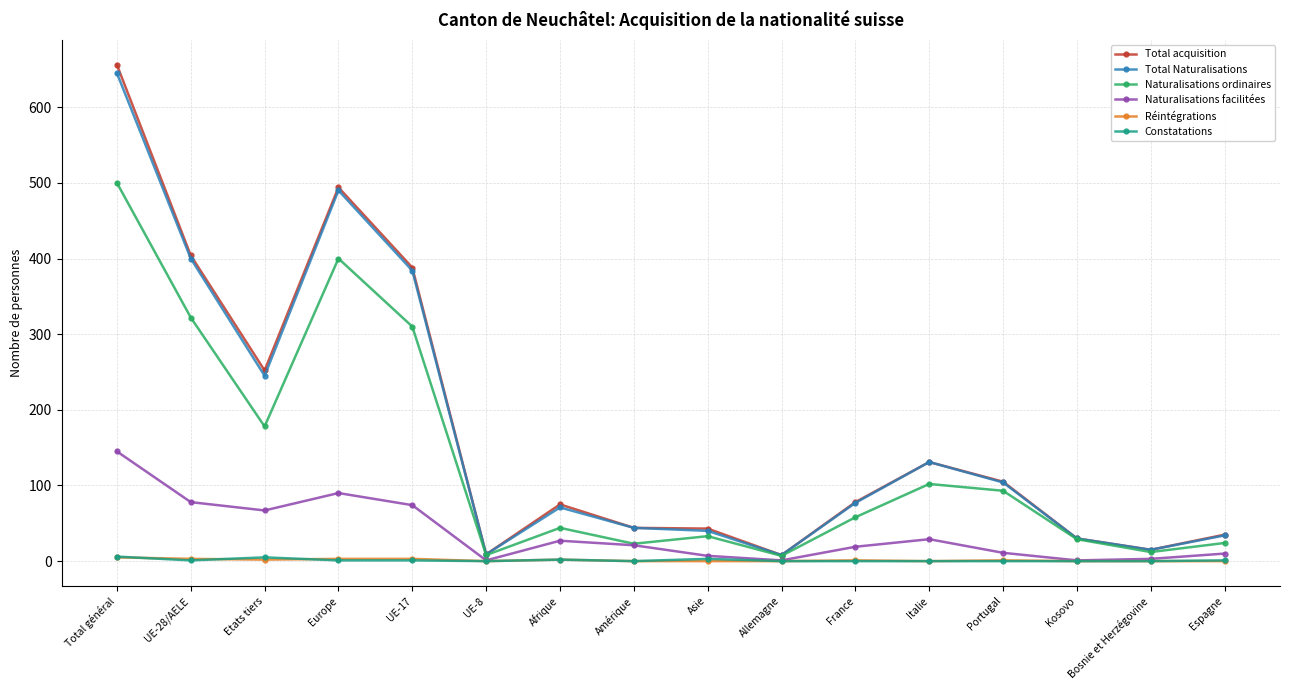

What is the total value across all series at Total général?

1957